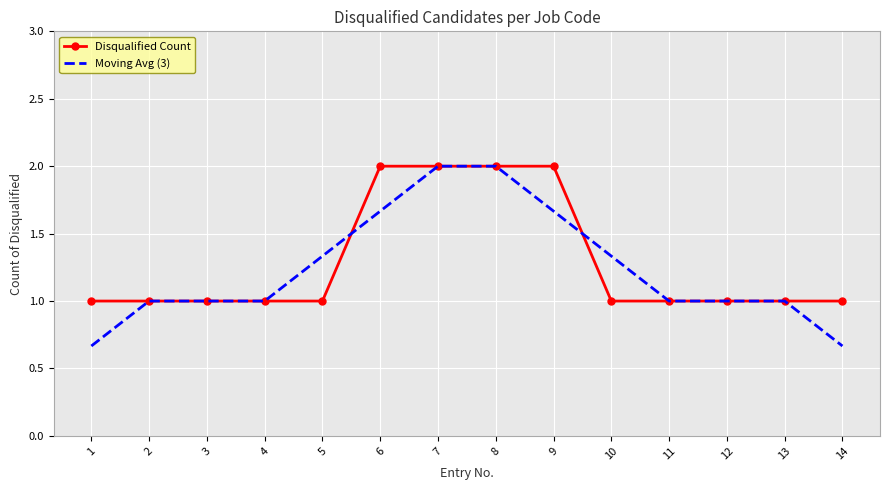

Between 1 and 11, which series saw the biggest shift?

Moving Avg (3)